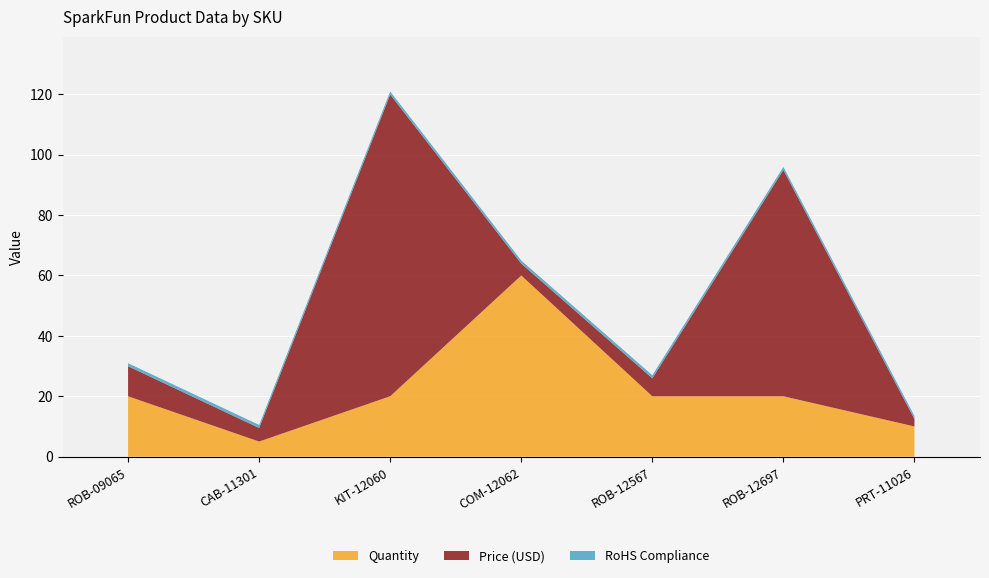

Reading right to left, extract all data points from this chart.

Price (USD): 2.5	75.0	6.0	4.0	100.0	4.5	9.9
RoHS Compliance: 1.0	1.0	1.0	1.0	1.0	1.0	1.0
Quantity: 10.0	20.0	20.0	60.0	20.0	5.0	20.0